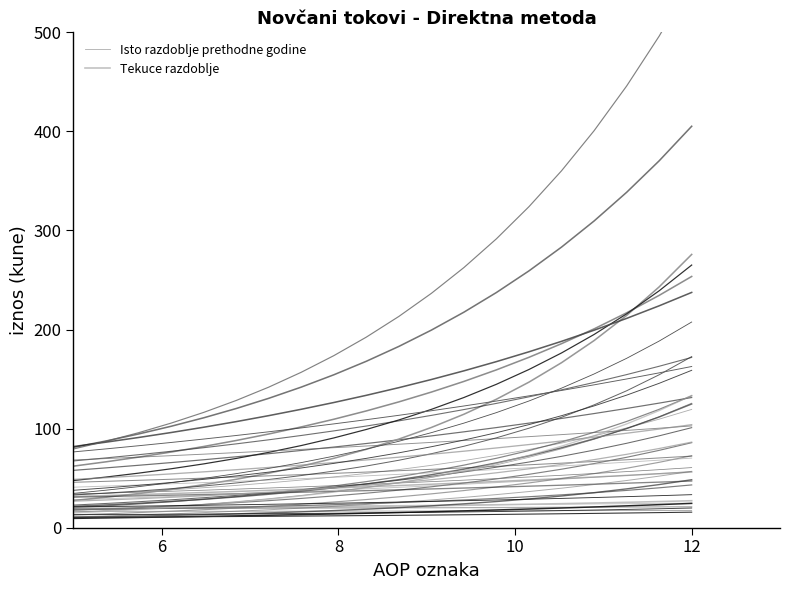

True or false: Isto razdoblje prethodne godine and Tekuce razdoblje intersect in this chart.

False